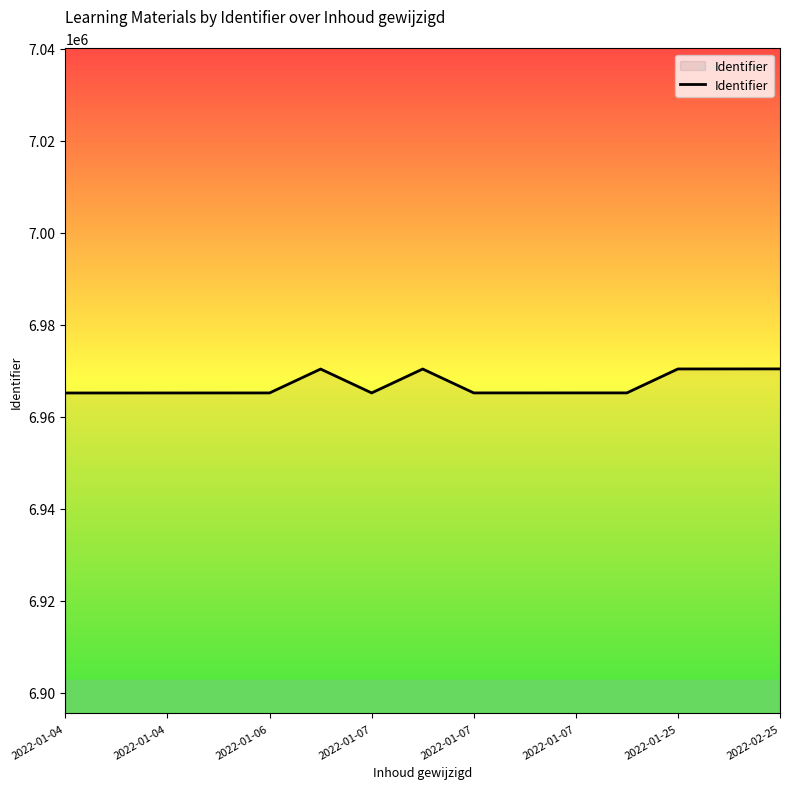

What is the greatest value displayed?

6970377